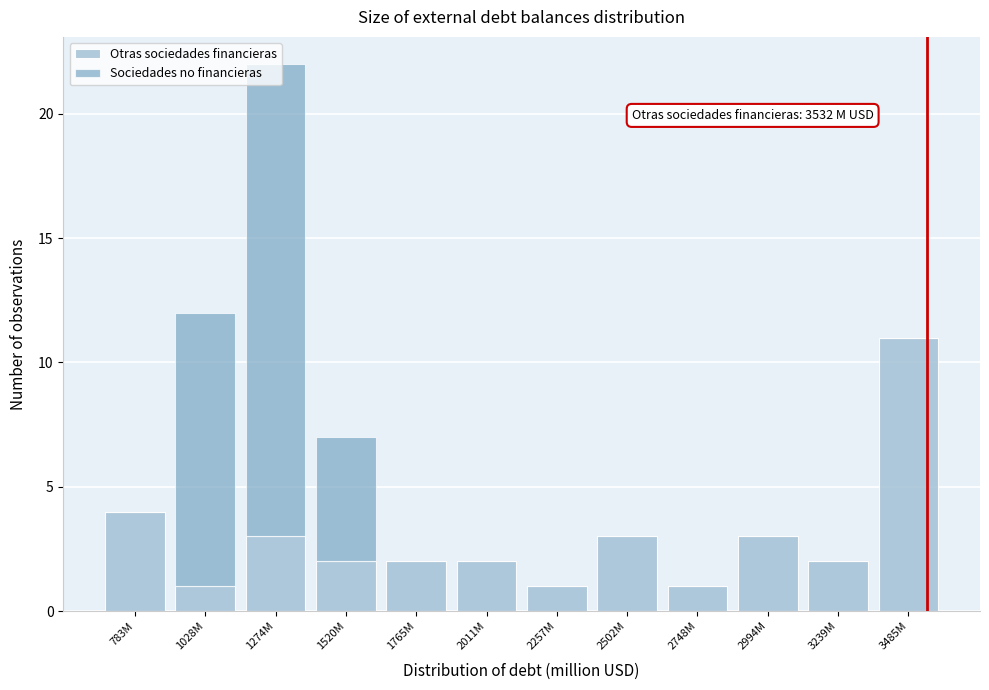

What is the total value across all series at 3485M?

11